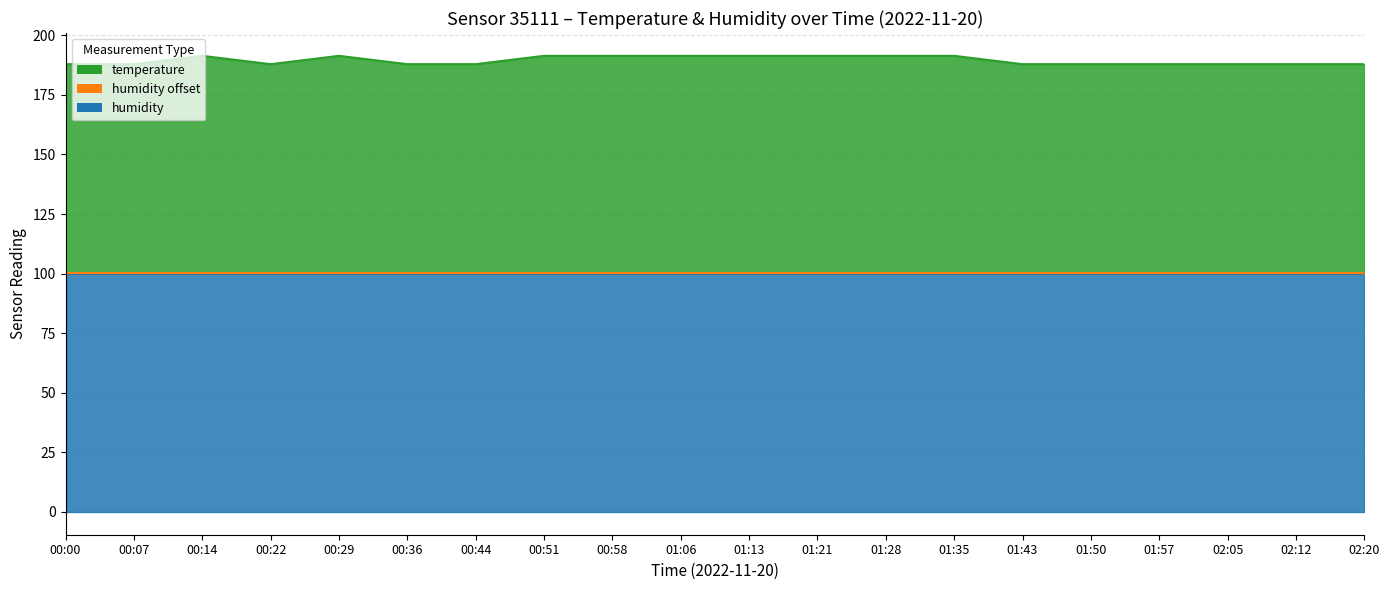

The value at 01:21 is 318.9. True or false?

False